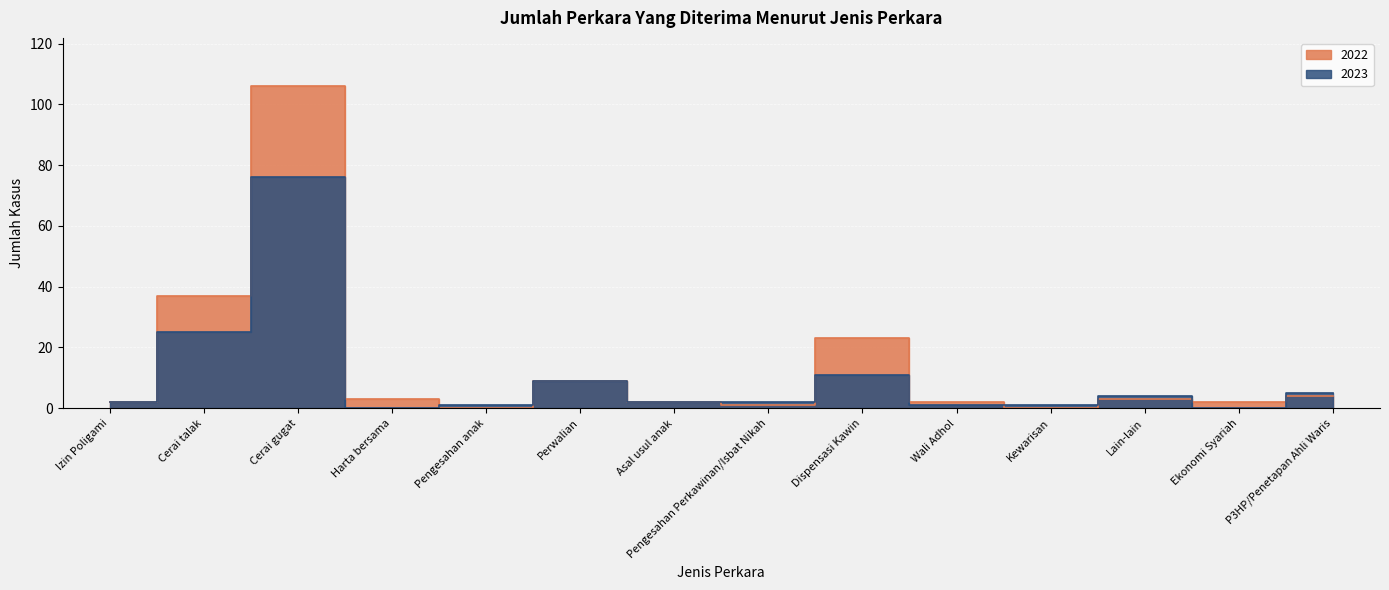

What is the label of the 5th point from the left?

Pengesahan anak